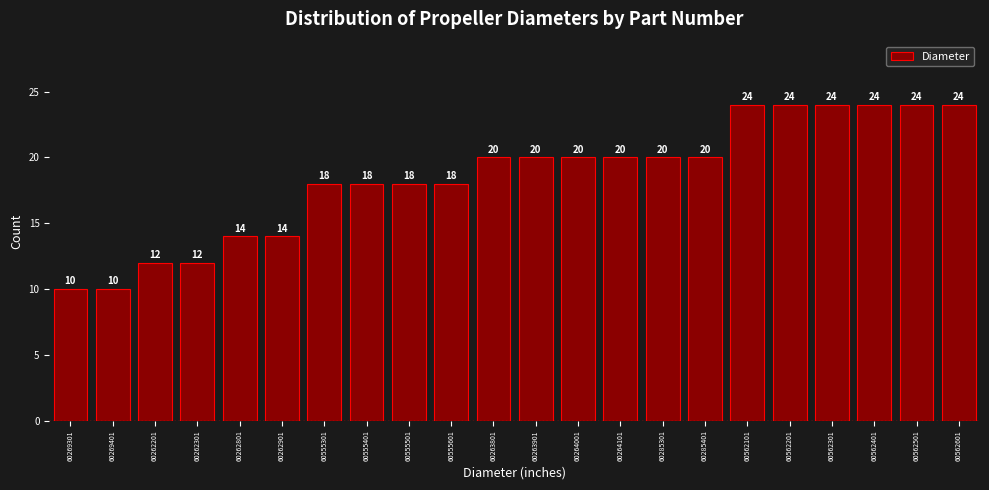

Reading left to right, transcribe all the data shown in this chart.

10	10	12	12	14	14	18	18	18	18	20	20	20	20	20	20	24	24	24	24	24	24